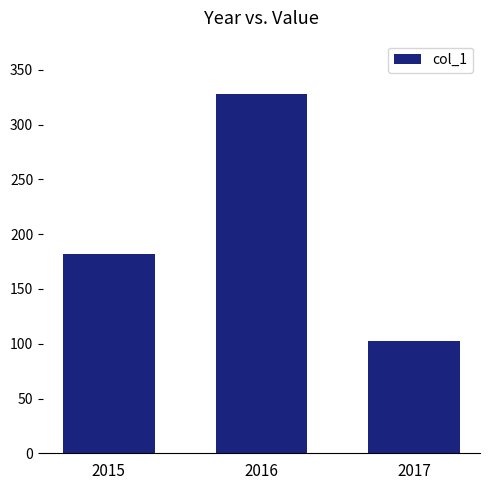

How many data points are less than 181?

1